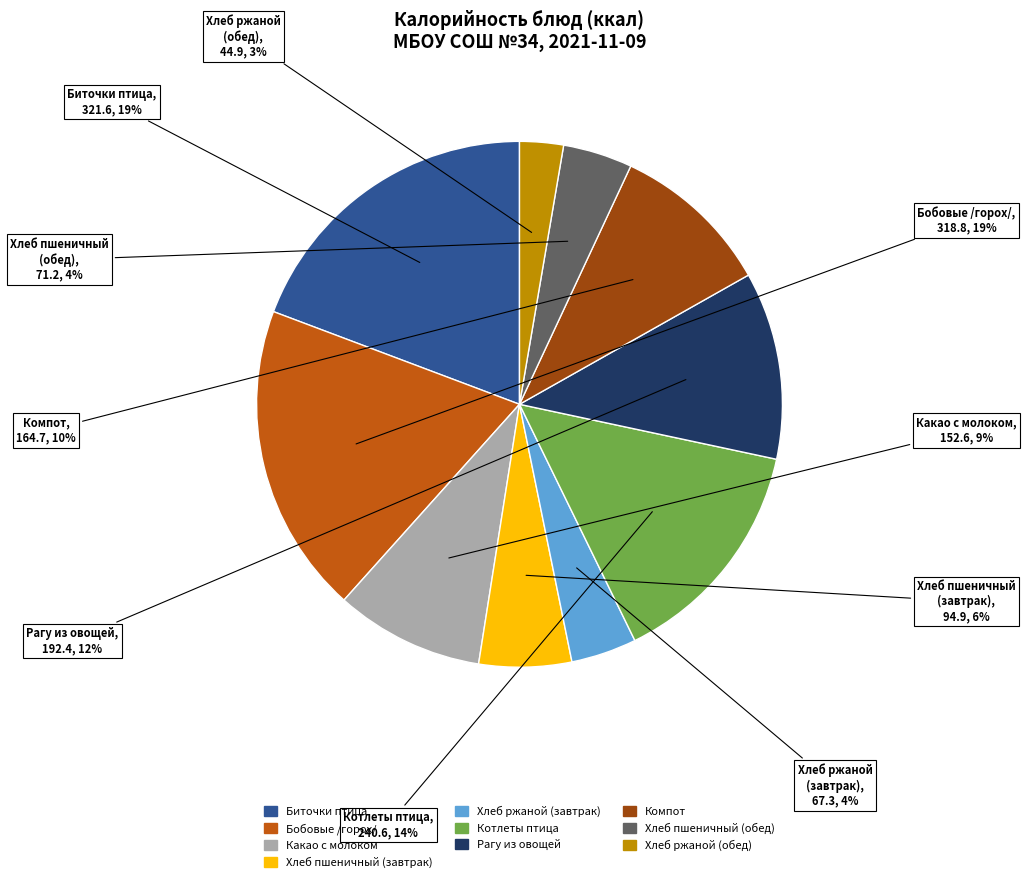

To the nearest percent, what is the average slice percentage?

10%